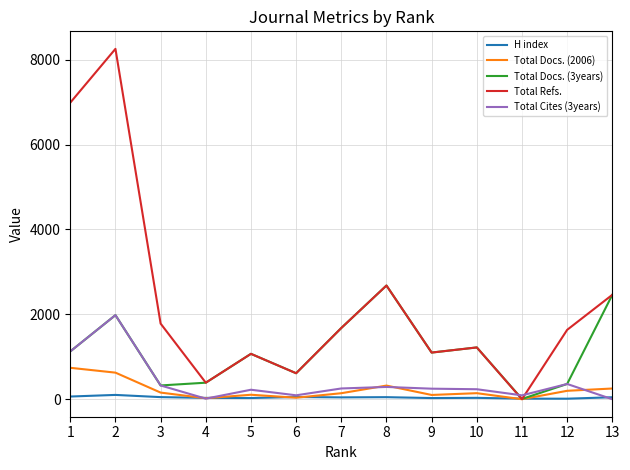

The value of Total Cites (3years) at 12 is 359. True or false?

True